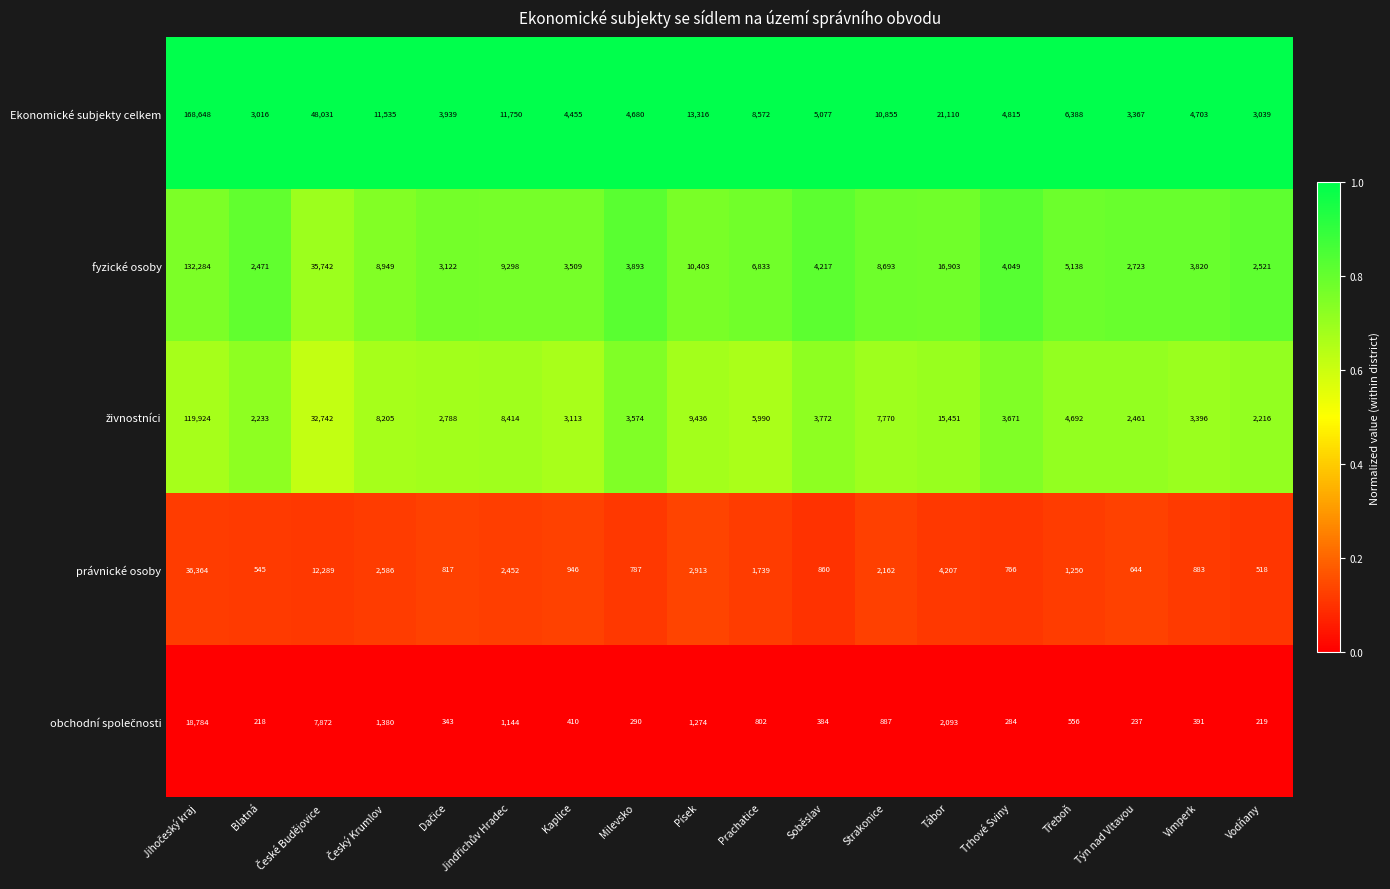

Read the Ekonomické subjekty celkem value at Blatná, to the nearest 100.

3000